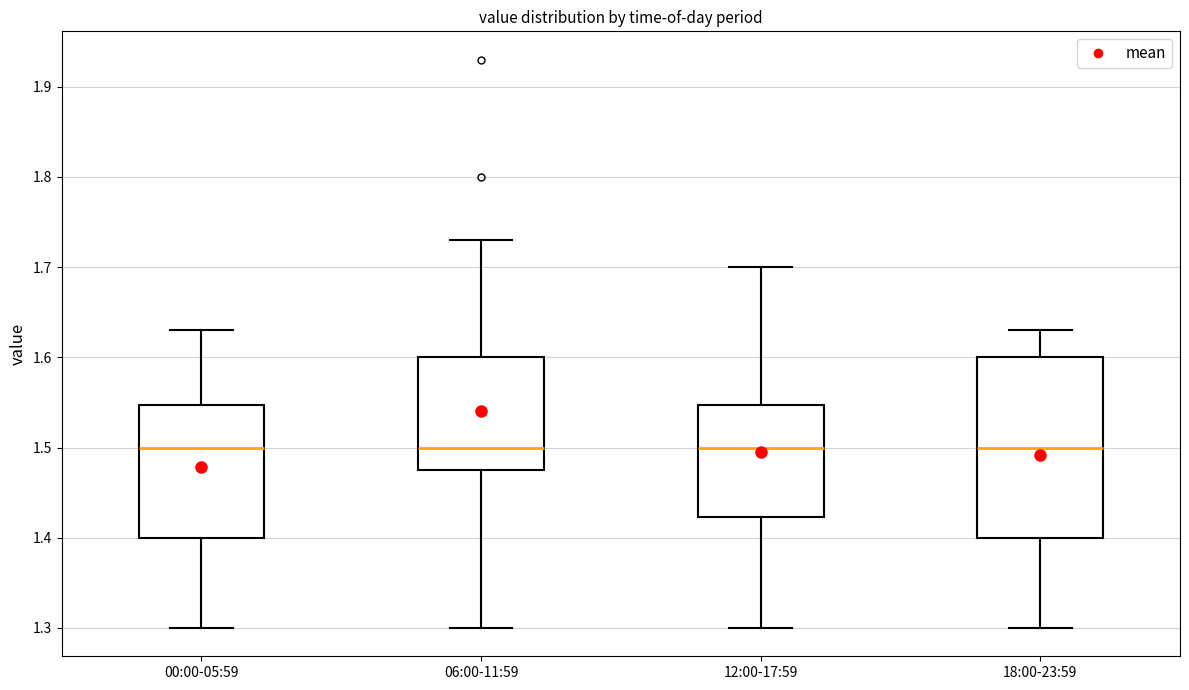

Reading left to right, read every box against the y-axis: the position of its median line, the range the box covers, and the ends of its whiskers. The values are not printed on the chart, so give them approximately, as read against the axis.

00:00-05:59: median 1.50, box 1.40 to 1.55, whiskers 1.30 to 1.63
06:00-11:59: median 1.50, box 1.48 to 1.60, whiskers 1.30 to 1.73
12:00-17:59: median 1.50, box 1.42 to 1.55, whiskers 1.30 to 1.70
18:00-23:59: median 1.50, box 1.40 to 1.60, whiskers 1.30 to 1.63